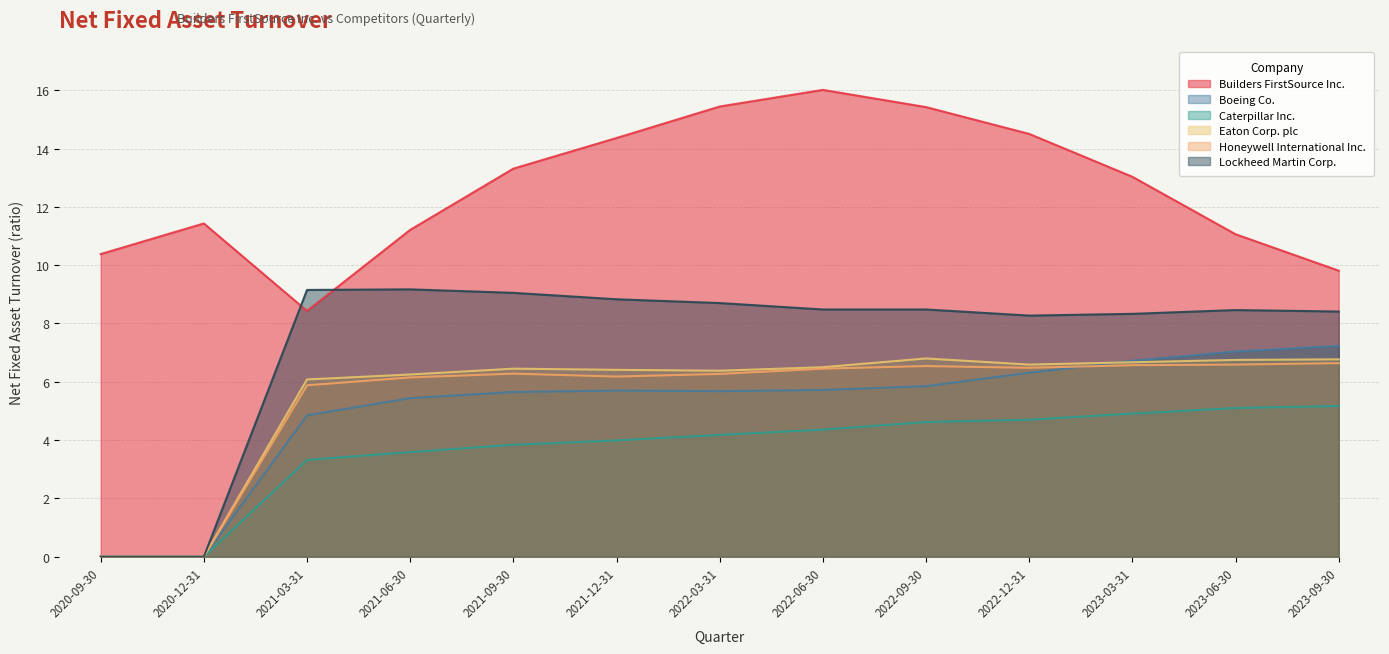

Between 2021-09-30 and 2021-12-31, which series saw the biggest shift?

Builders FirstSource Inc.